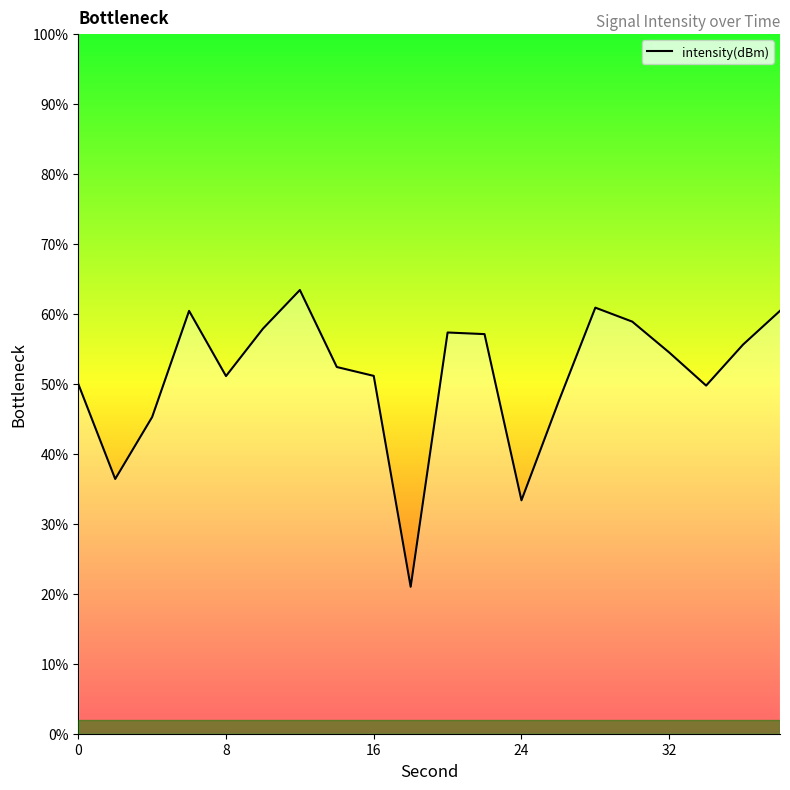

What is the maximum value shown in the chart?

63.4